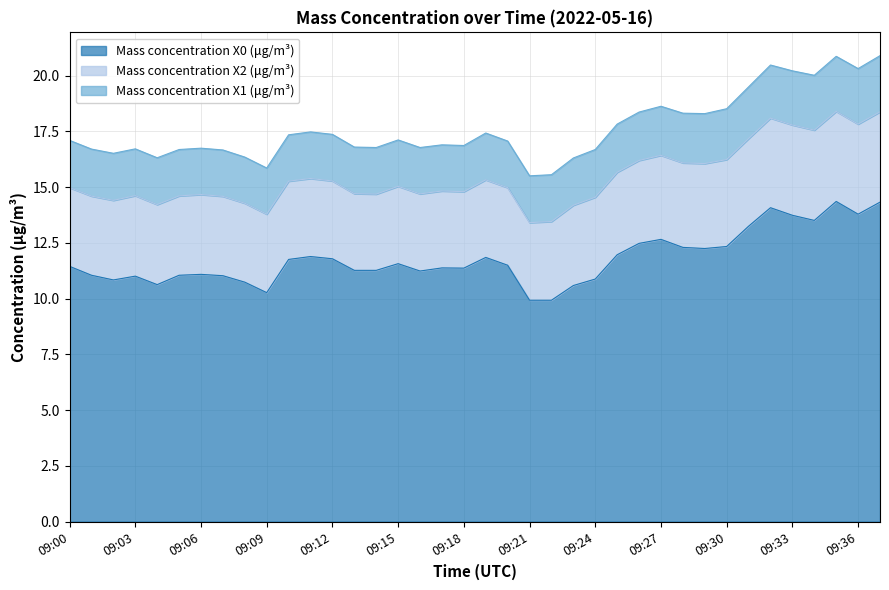

Where is the first local maximum for Mass concentration X2 (μg/m³)?

09:03